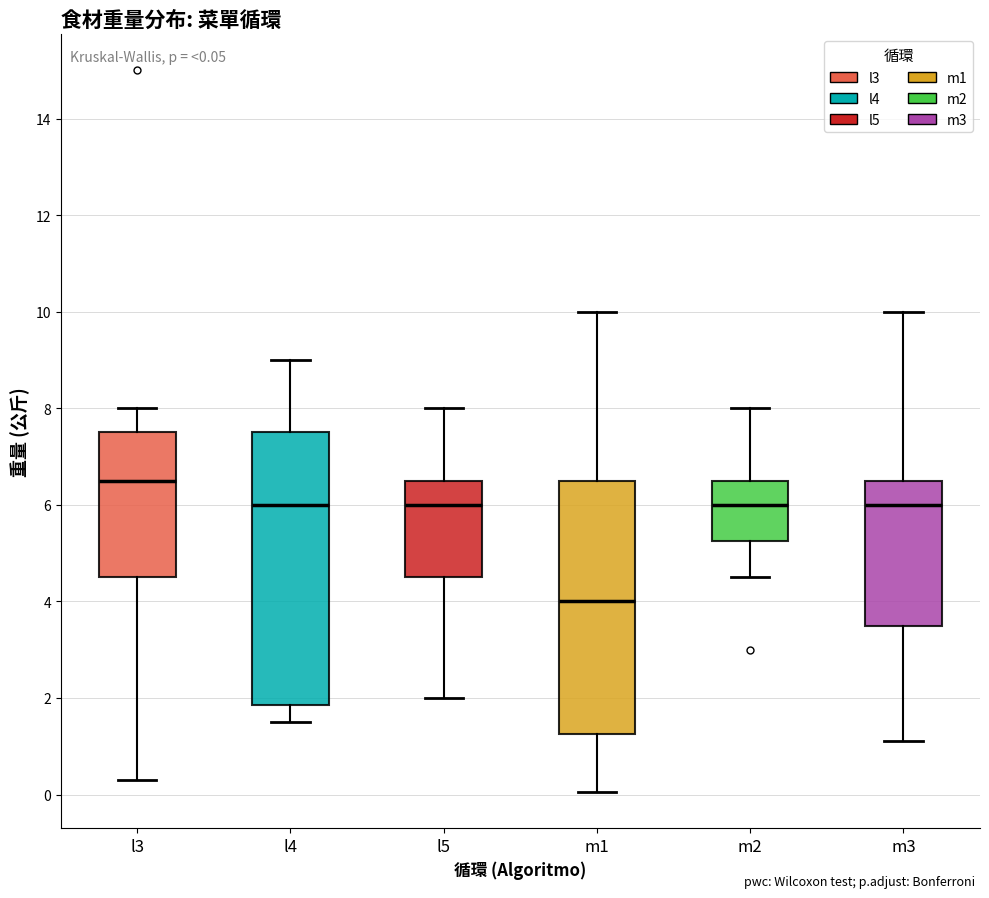

Which box is the tallest, from its lower edge to its upper edge?

l4